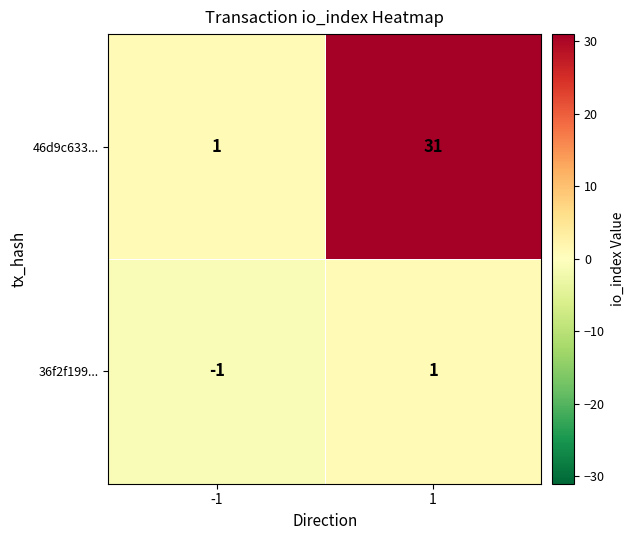

What is the sum of all 46d9c633... values?

32